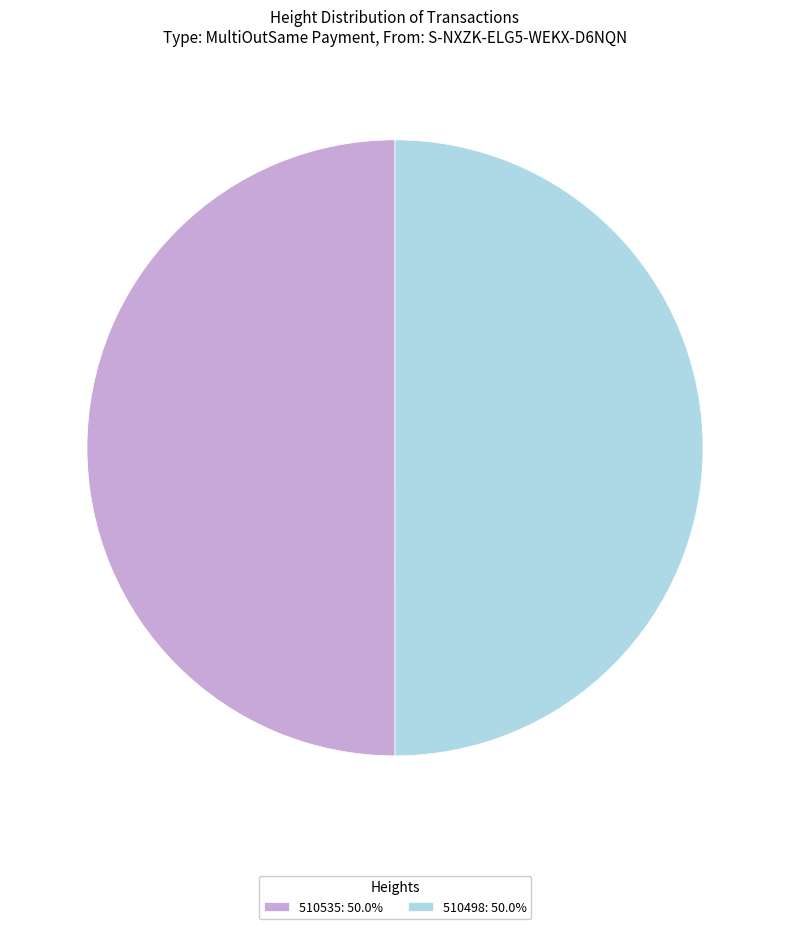

What is the ratio of the value at 510498: 50.0% to the value at 510535: 50.0%?

1.0